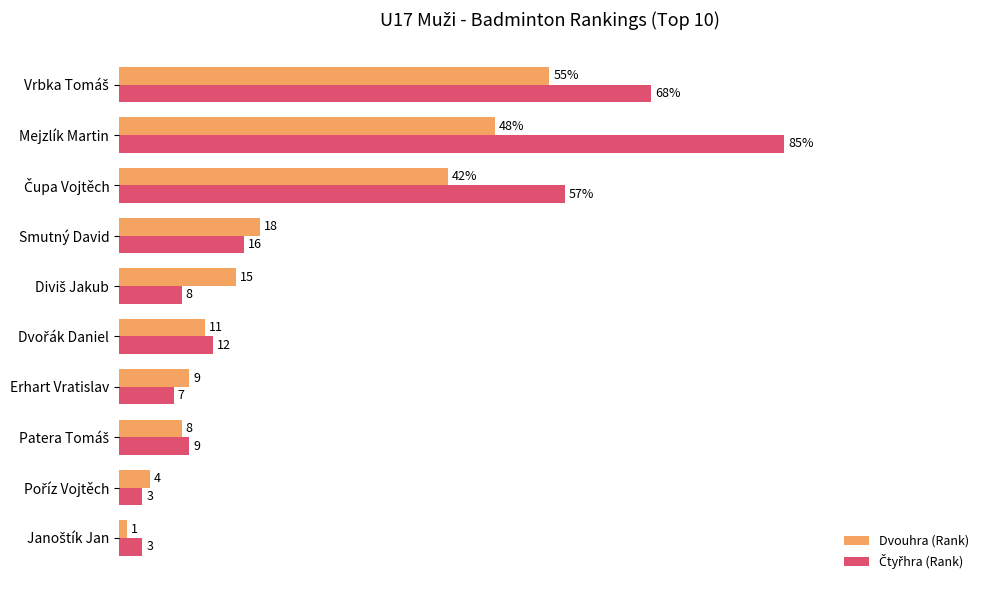

At which category is the sum across all series the highest?

Mejzlík Martin